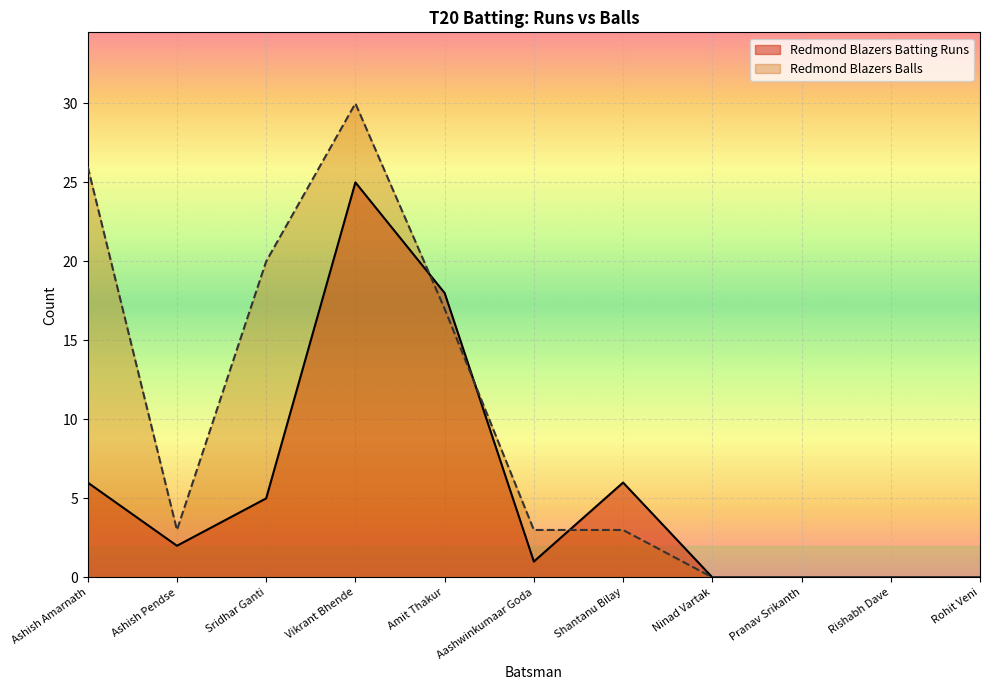

What is the sum of all Redmond Blazers Batting Runs values?

63